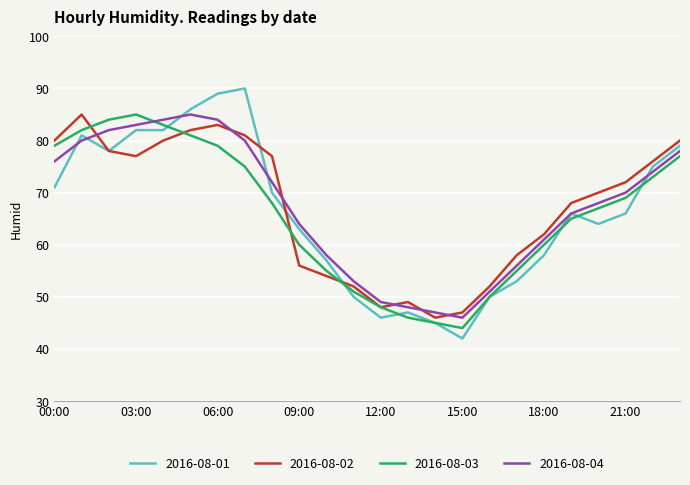

Which series has the widest spread of values?

2016-08-01